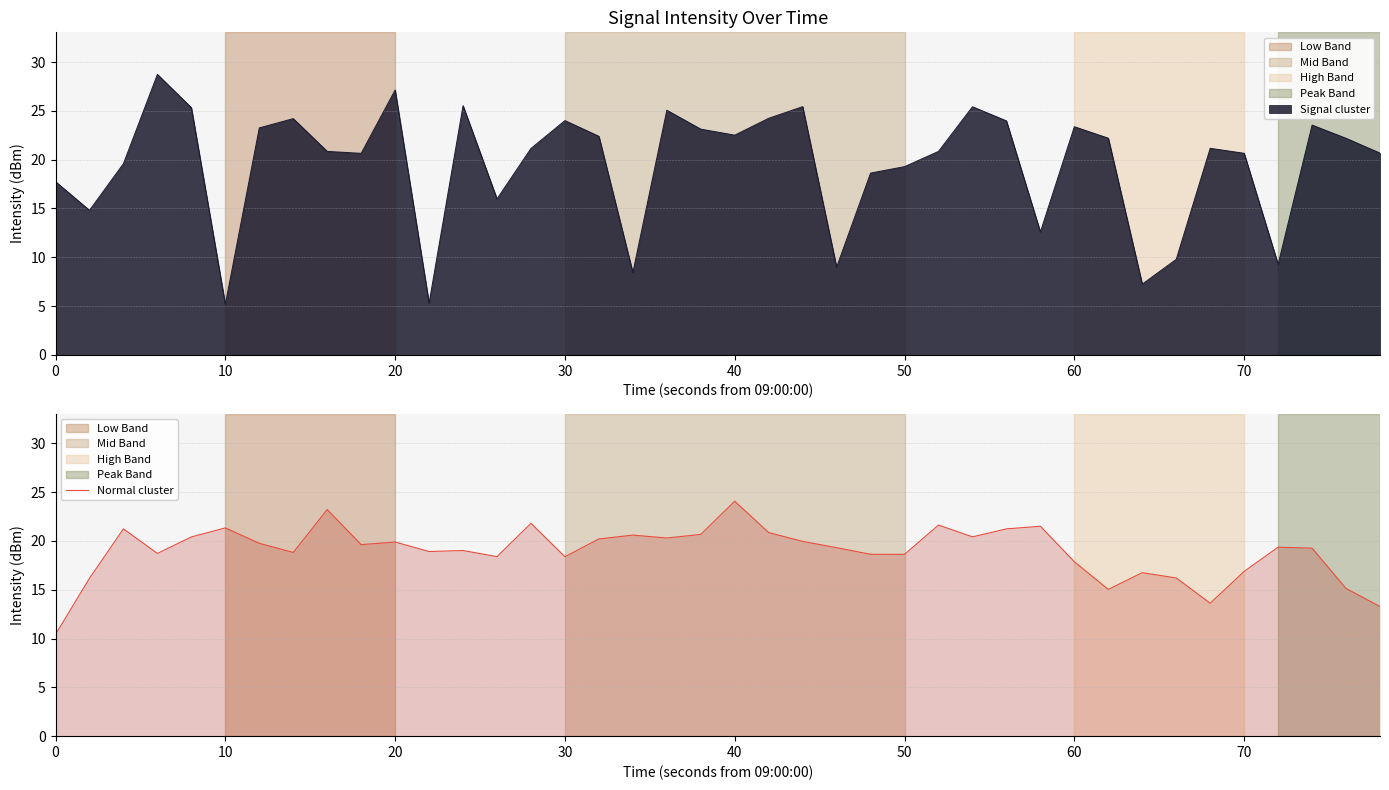

The value of Normal cluster at 20 is 19.9. True or false?

True